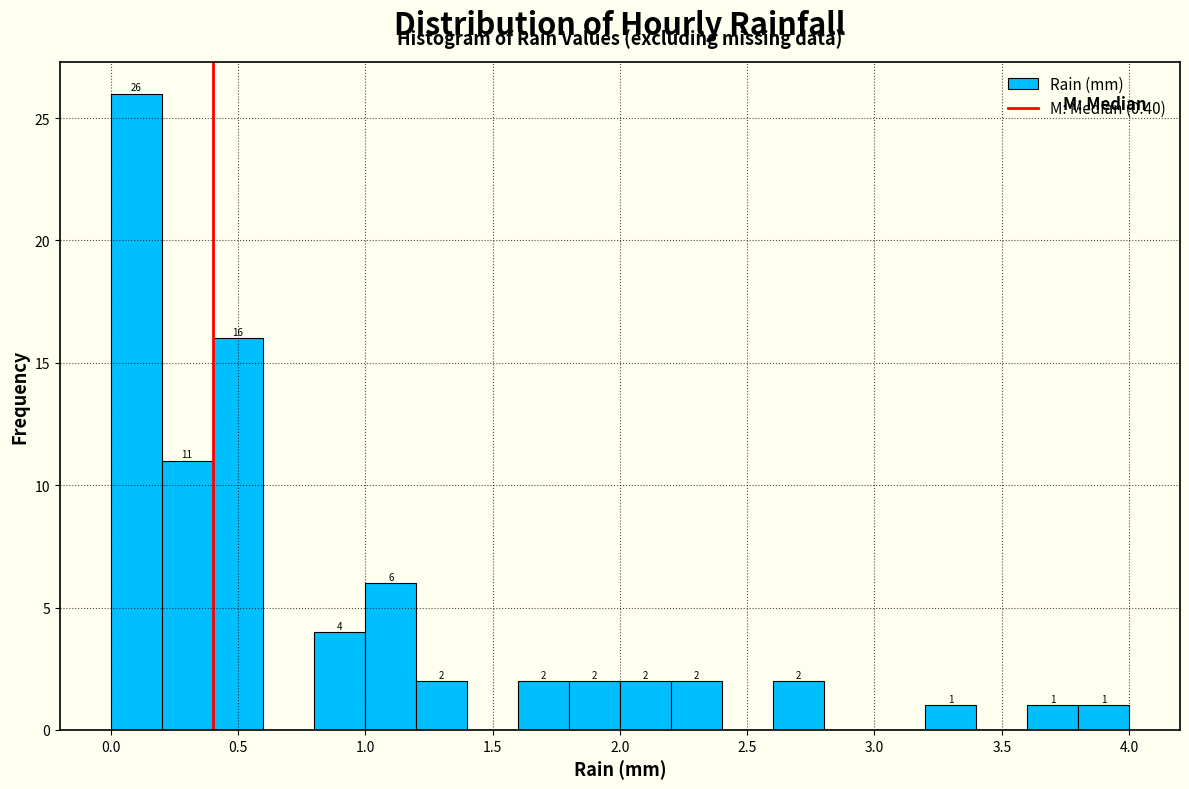

Which range on the x-axis has the tallest bar?

0.0 to 0.2